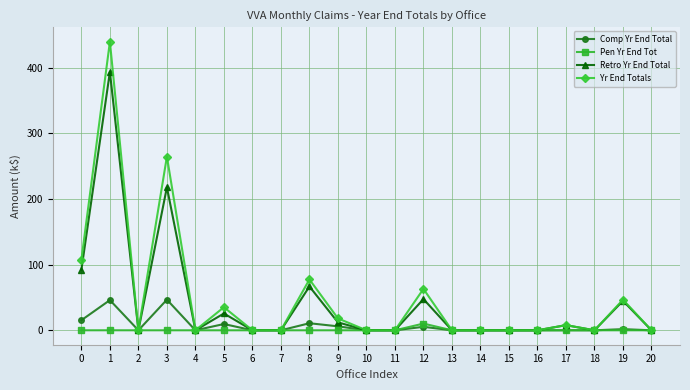

Which series has the largest range (max minus min)?

Yr End Totals